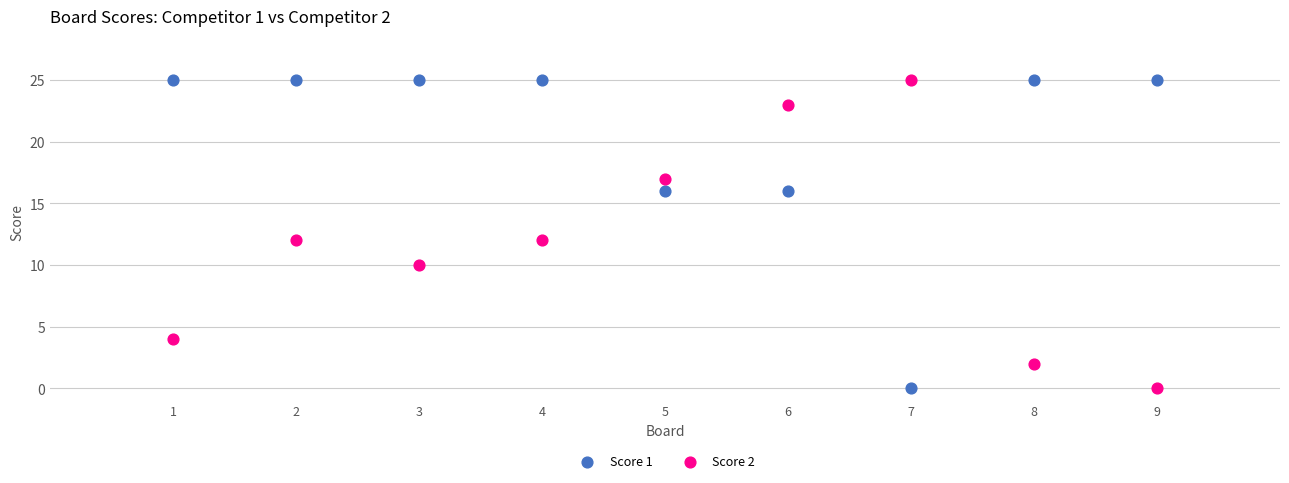

What are all the series names shown in the legend?

Score 1, Score 2